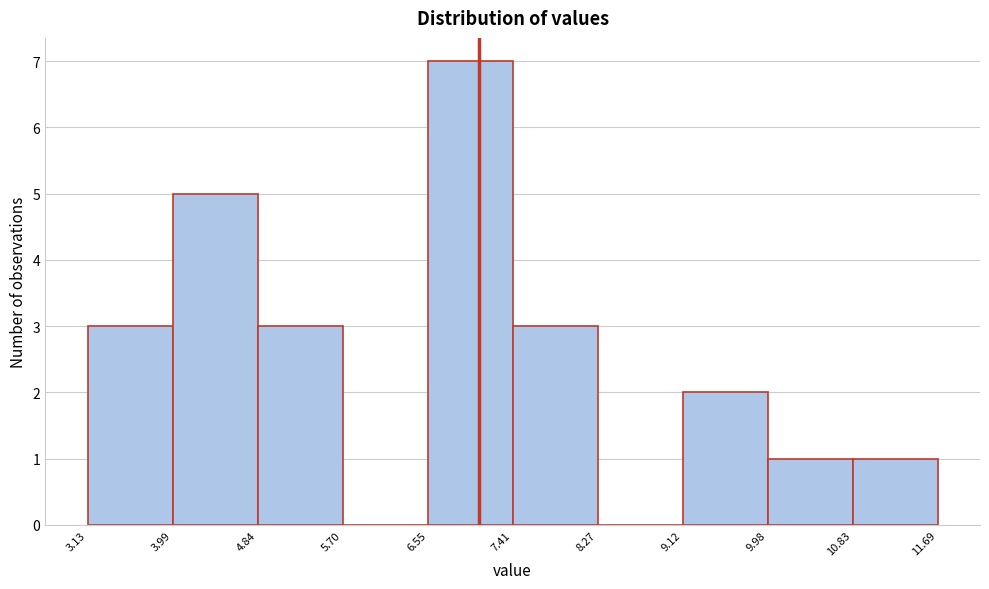

Reading left to right, transcribe this chart: for each bar, give the range it covers on the x-axis and its height. The values are not printed on the chart, so give them approximately, as read against the axis.

3.13 to 3.99: 3
3.99 to 4.84: 5
4.84 to 5.70: 3
5.70 to 6.55: 0
6.55 to 7.41: 7
7.41 to 8.27: 3
8.27 to 9.12: 0
9.12 to 9.98: 2
9.98 to 10.83: 1
10.83 to 11.69: 1